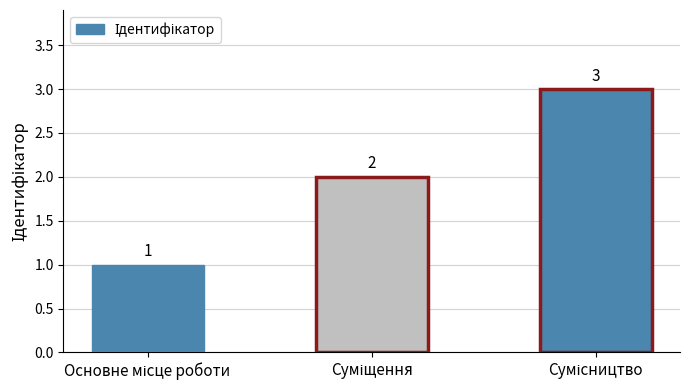

How many values are below 2?

1